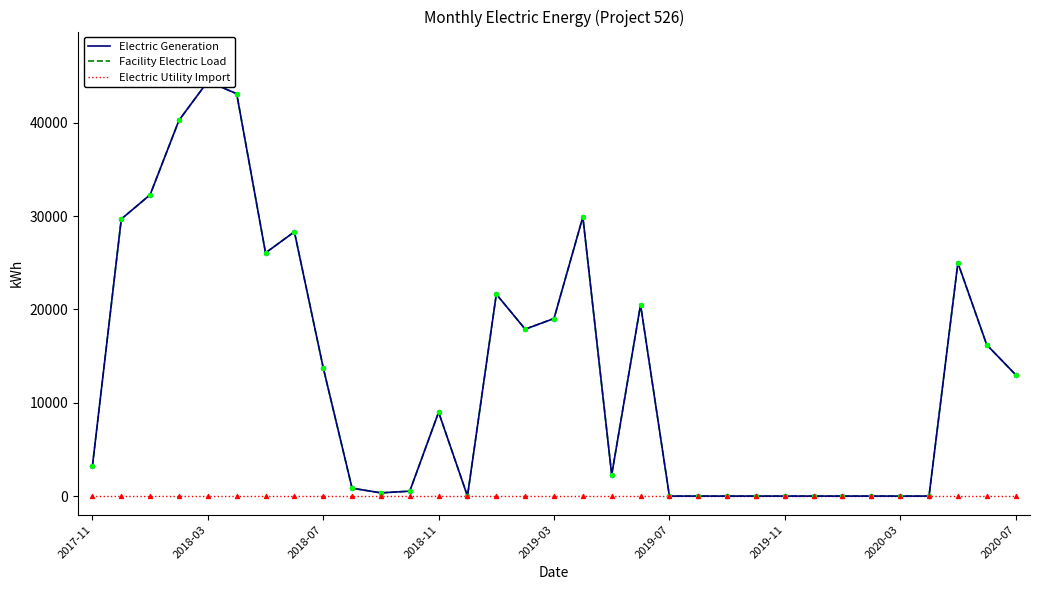

Which series reaches the maximum Y coordinate?

Electric Generation